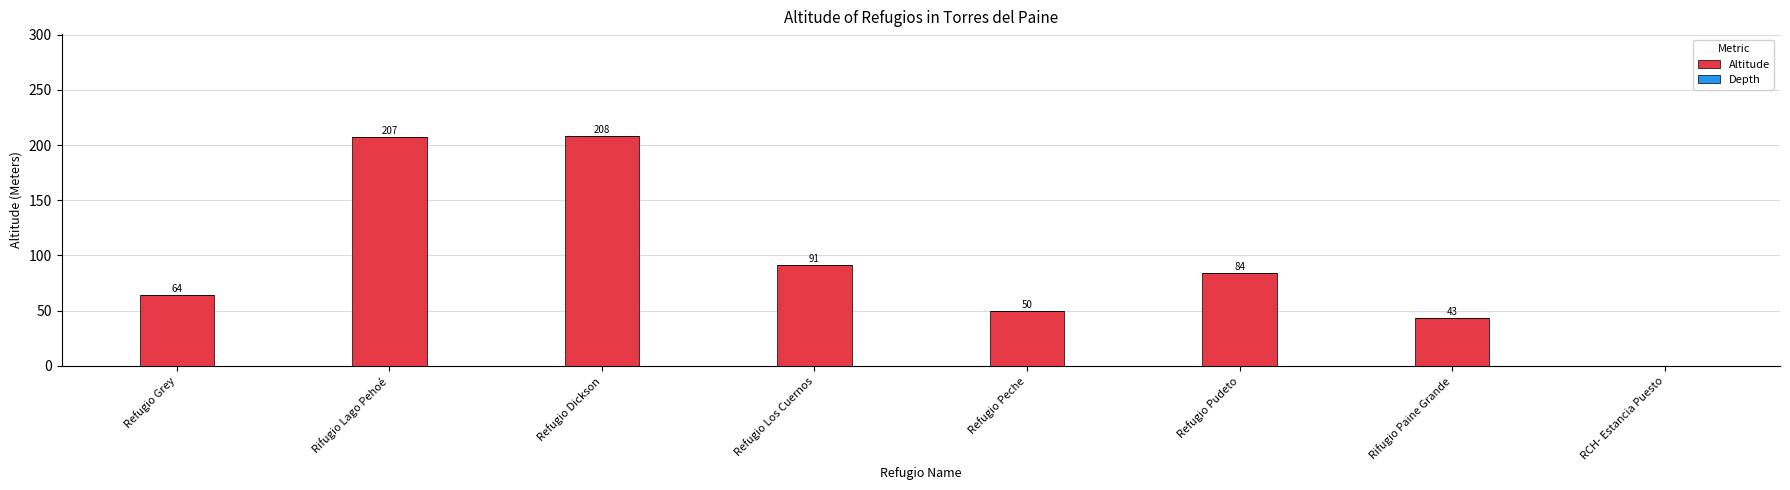

What is the sum of all values?

747